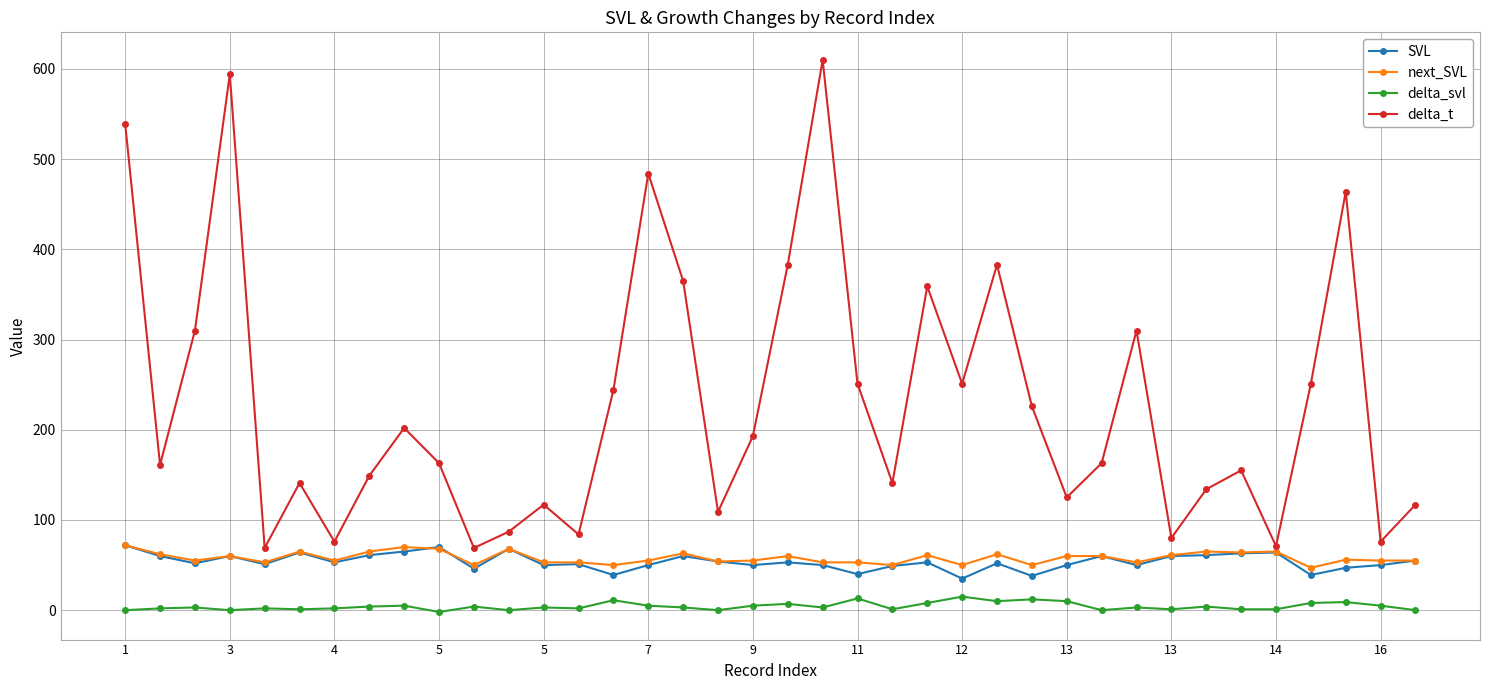

In delta_t, how many points are lower than both neighbors (excluding endpoints)?

12